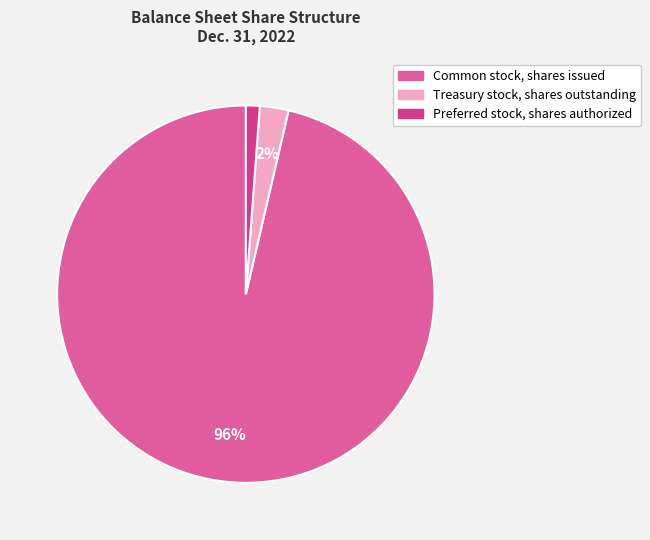

Which category has the biggest portion of the pie?

Common stock, shares issued